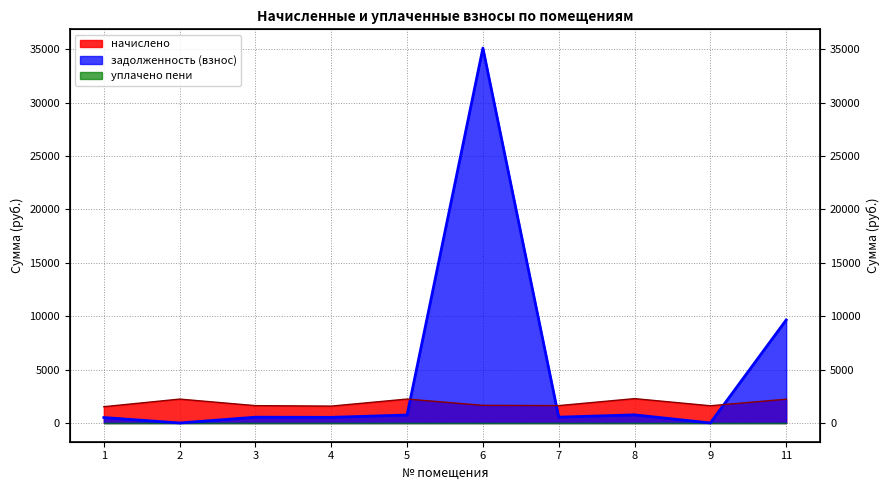

What is the difference between the highest and lowest values at 2?

2236.3